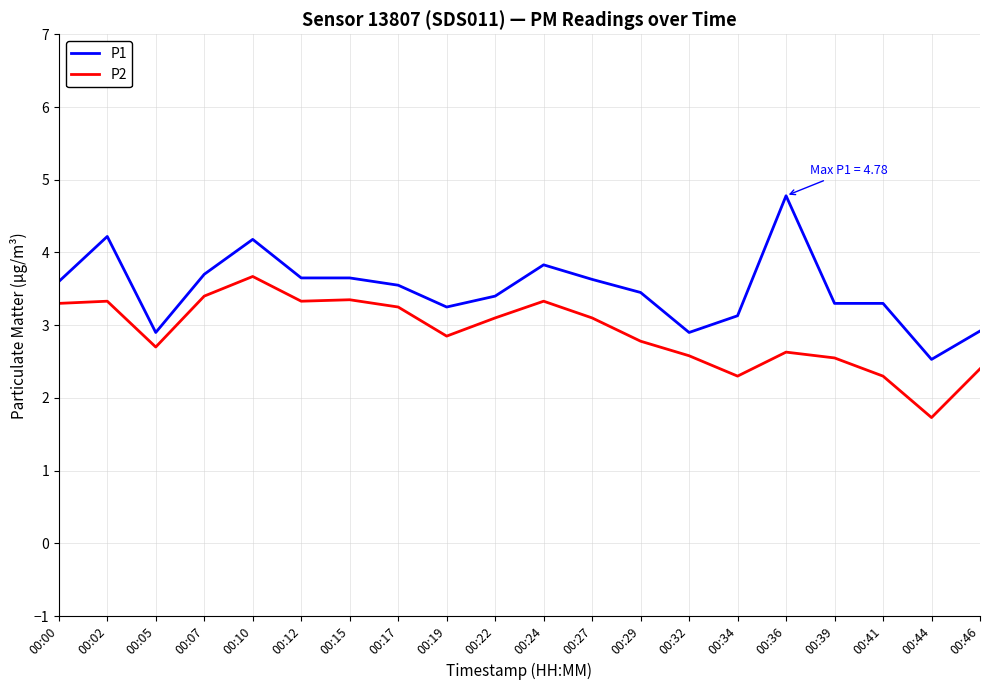

Rank the series at 00:39 from lowest to highest value.

P2, P1